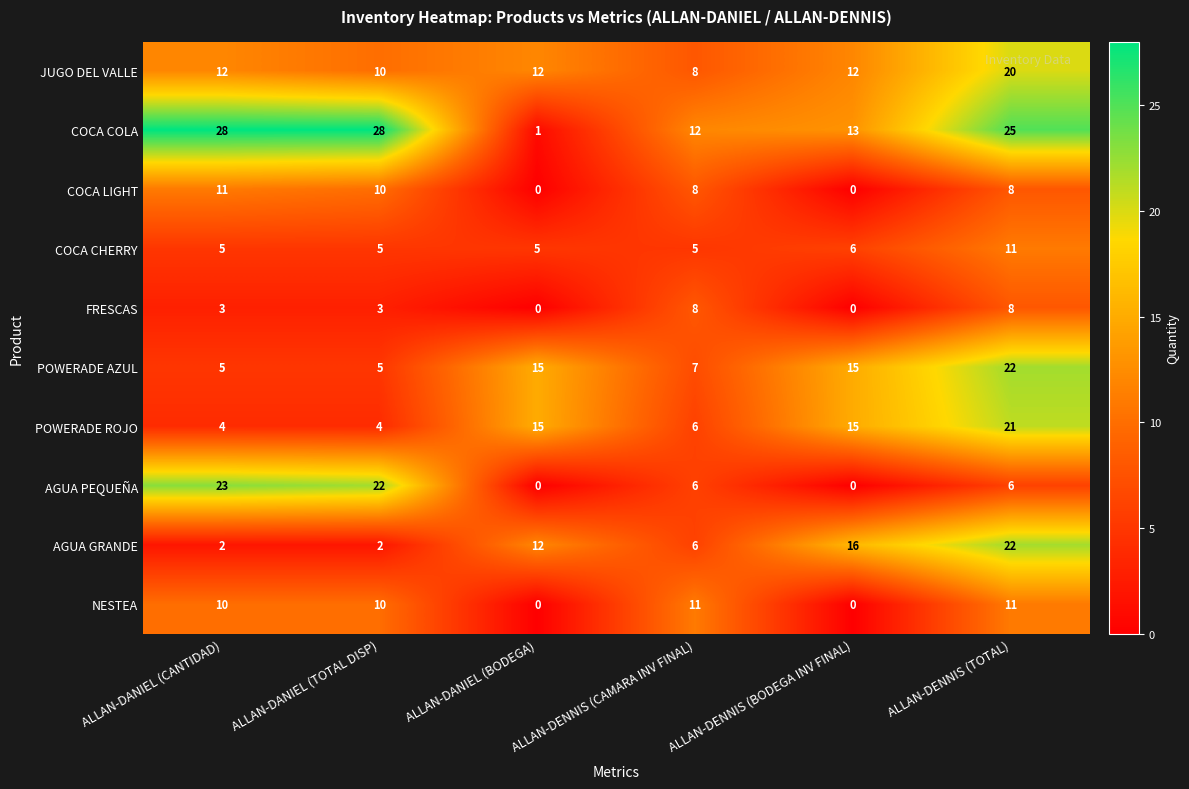

Read the POWERADE ROJO value at ALLAN-DANIEL (CANTIDAD), to the nearest 5.

5